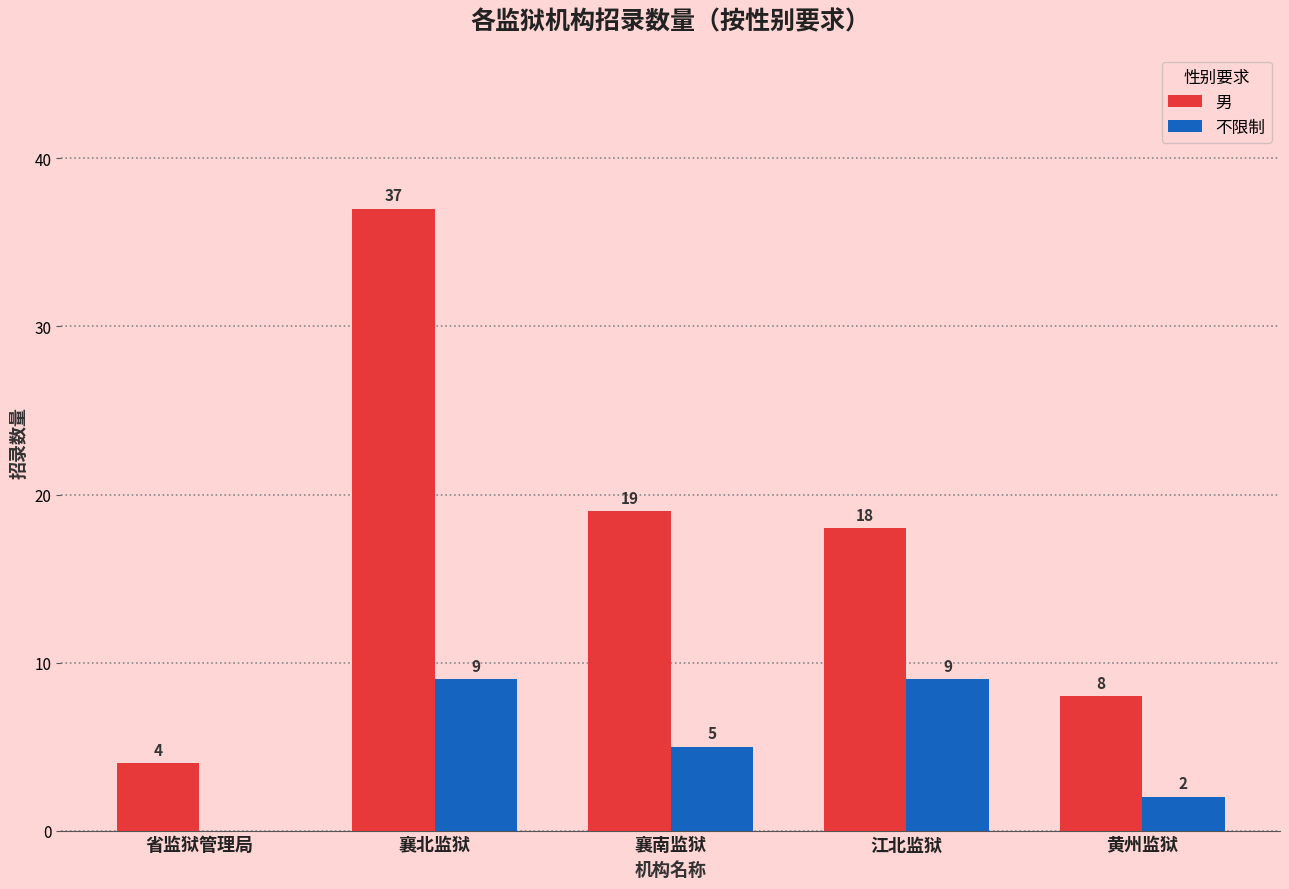

Which series has the widest spread of values?

男